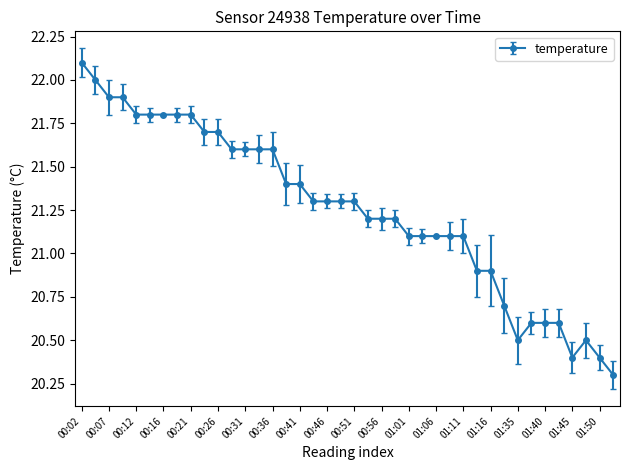

What is the average value?

21.3